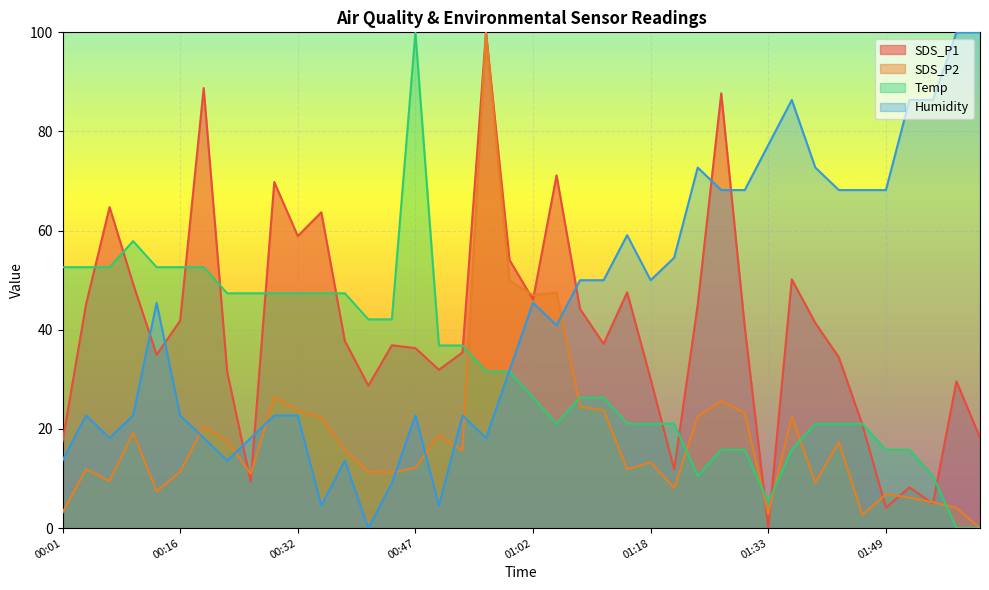

Where is the first local minimum for Humidity?

00:07